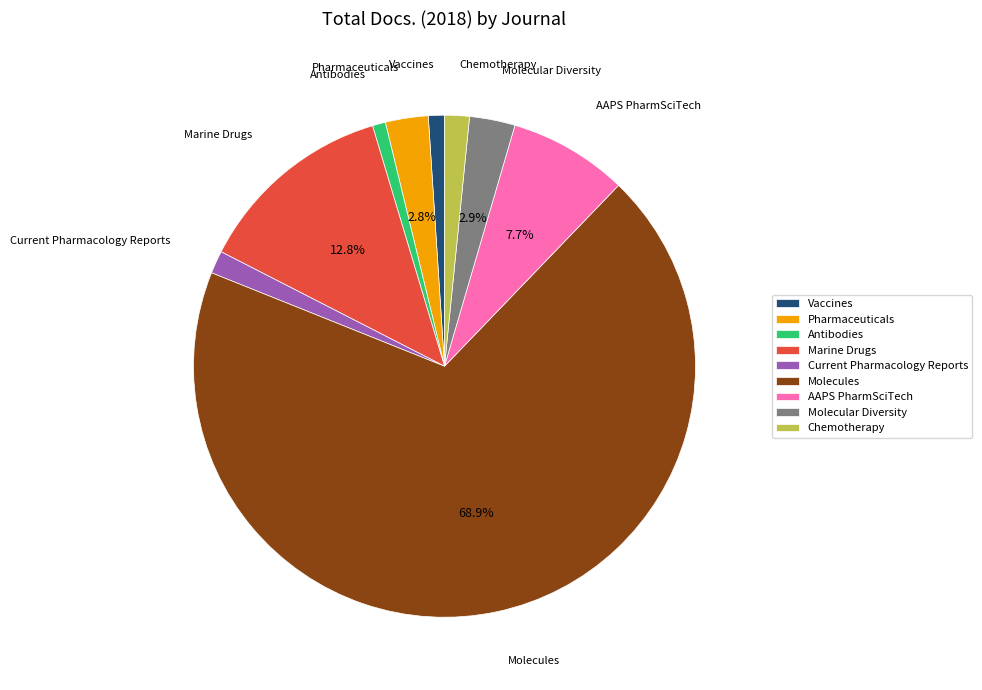

How many slices are in this pie chart?

9